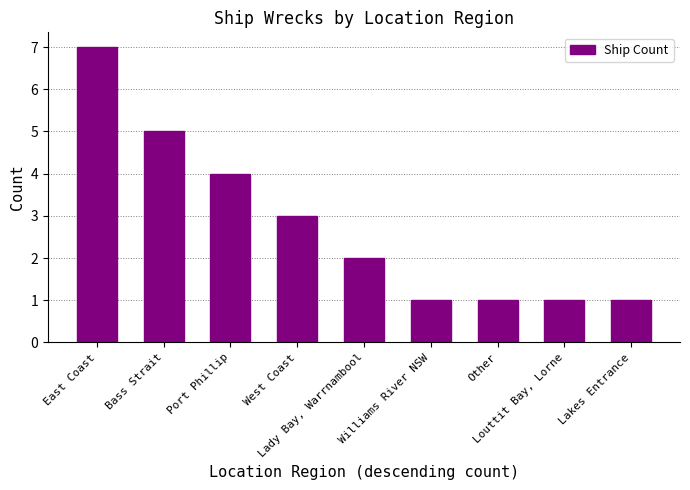

How many categories are shown in the chart?

9